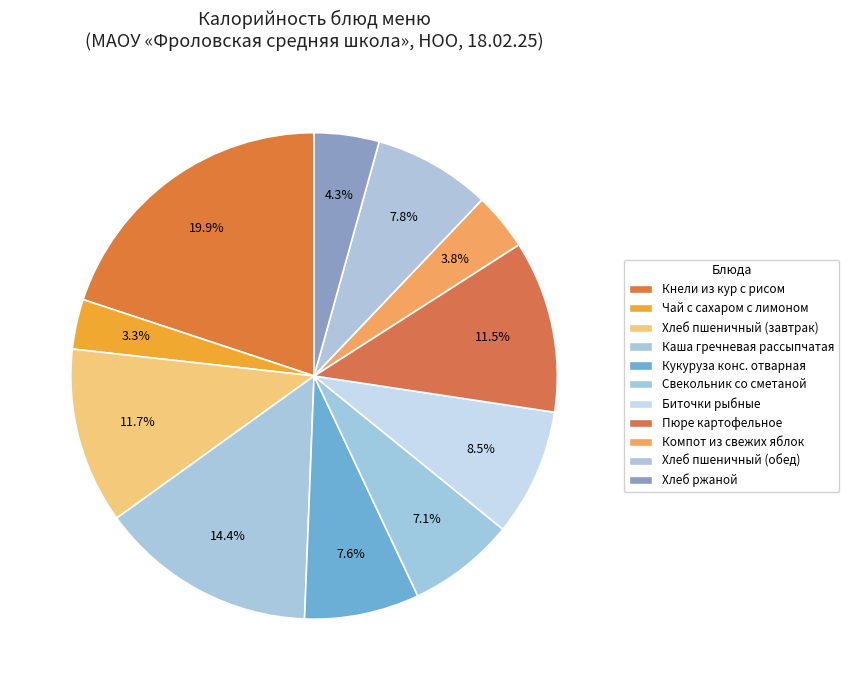

Which category has the smallest portion of the pie?

Чай с сахаром с лимоном